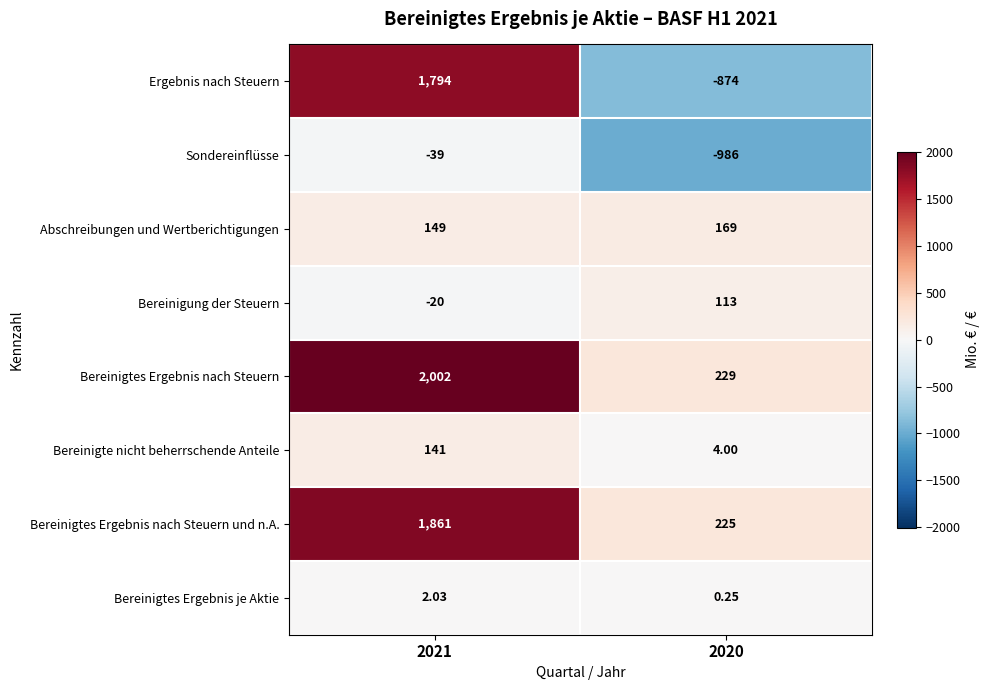

Which series has the largest total across all categories?

Bereinigtes Ergebnis nach Steuern